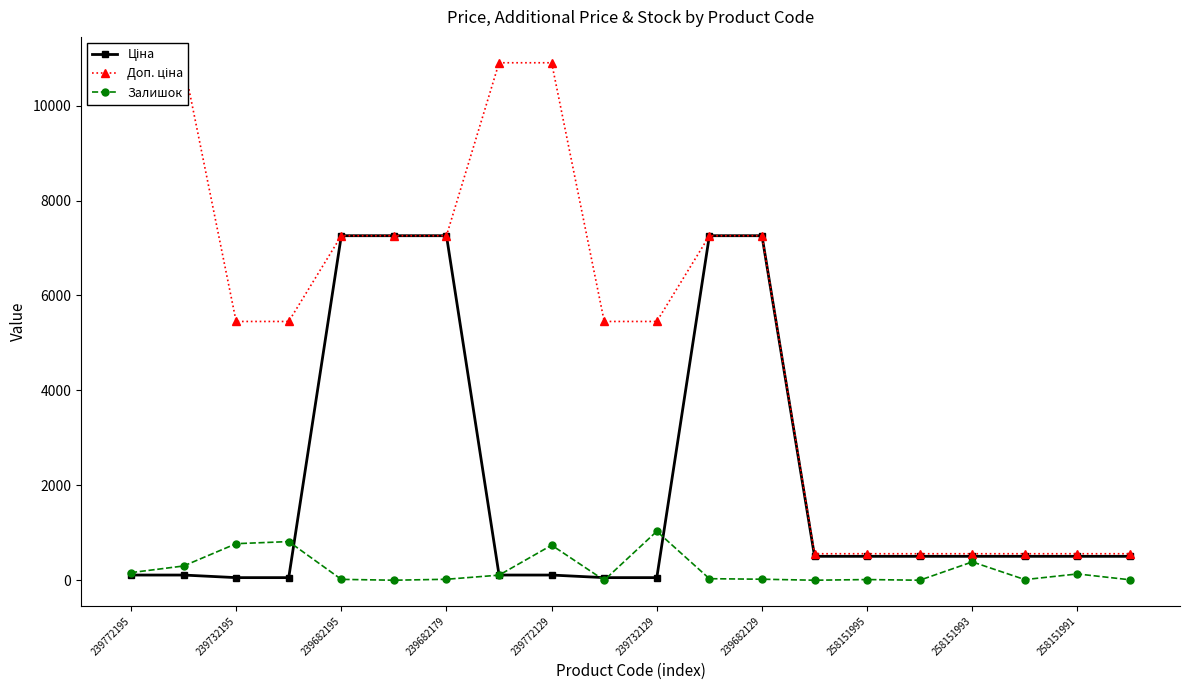

What is the spread (max minus min) of values at 19?

549.0